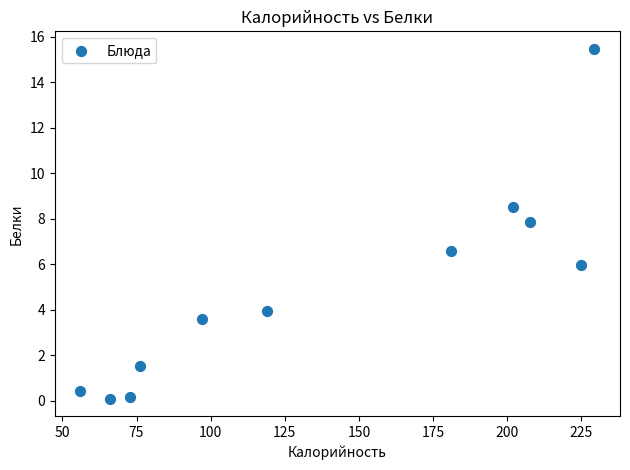

What is the average Y value?

4.9